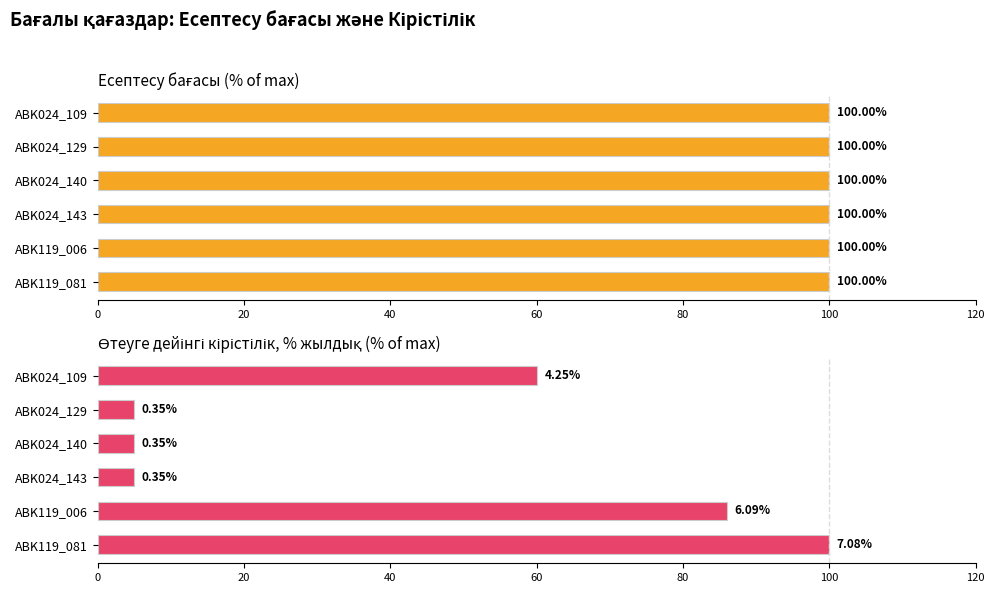

Is it true that Есептесу бағасы equals 0.3 at 40?

False